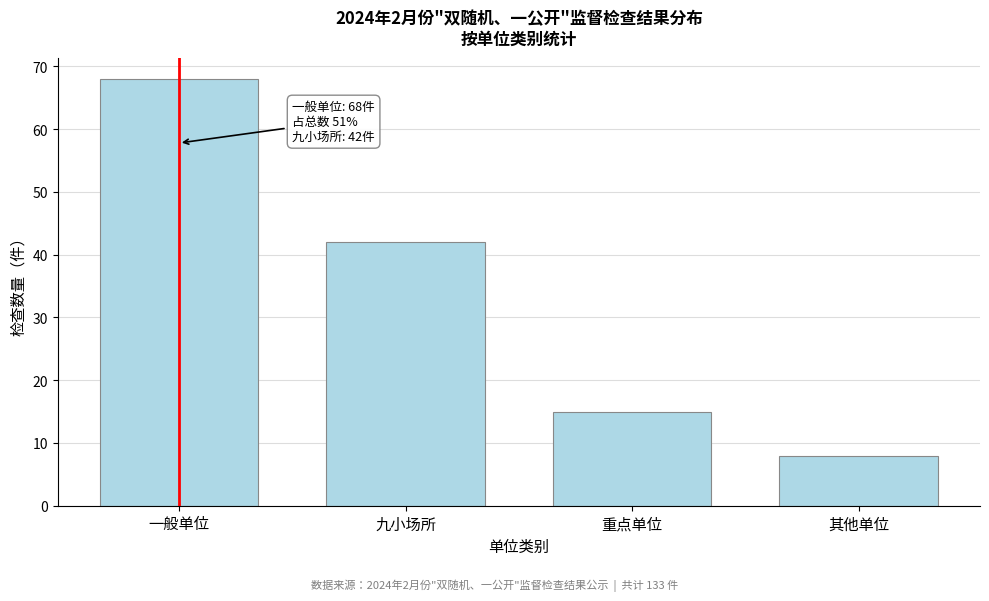

Reading right to left, transcribe all the data shown in this chart.

8	15	42	68